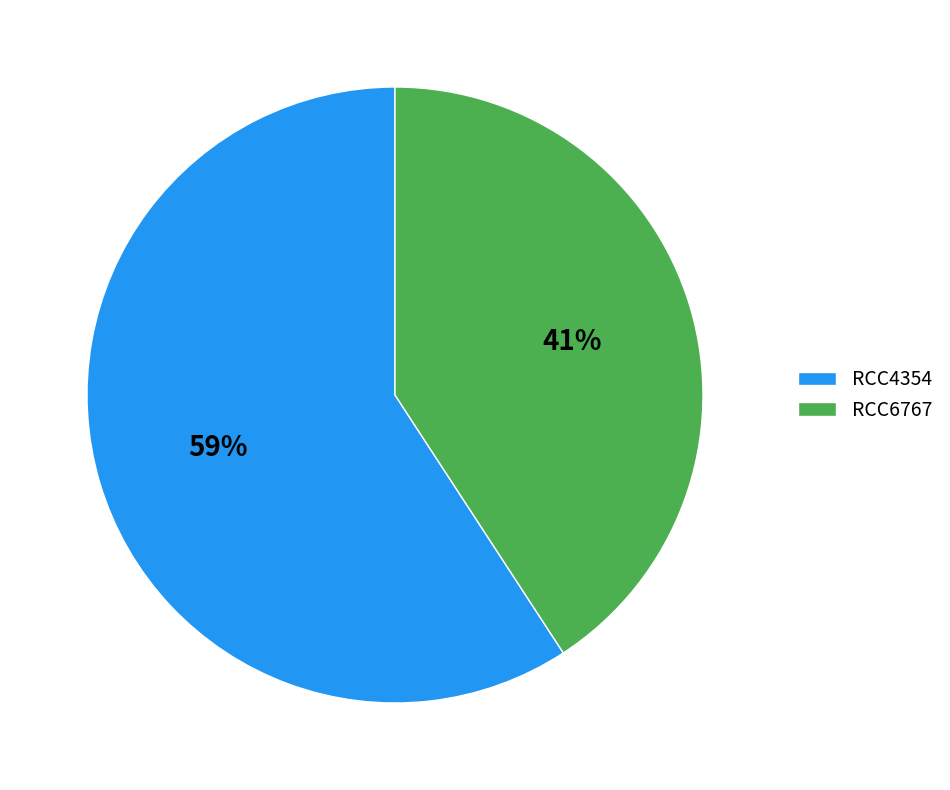

Between RCC6767 and RCC4354, which is larger?

RCC4354